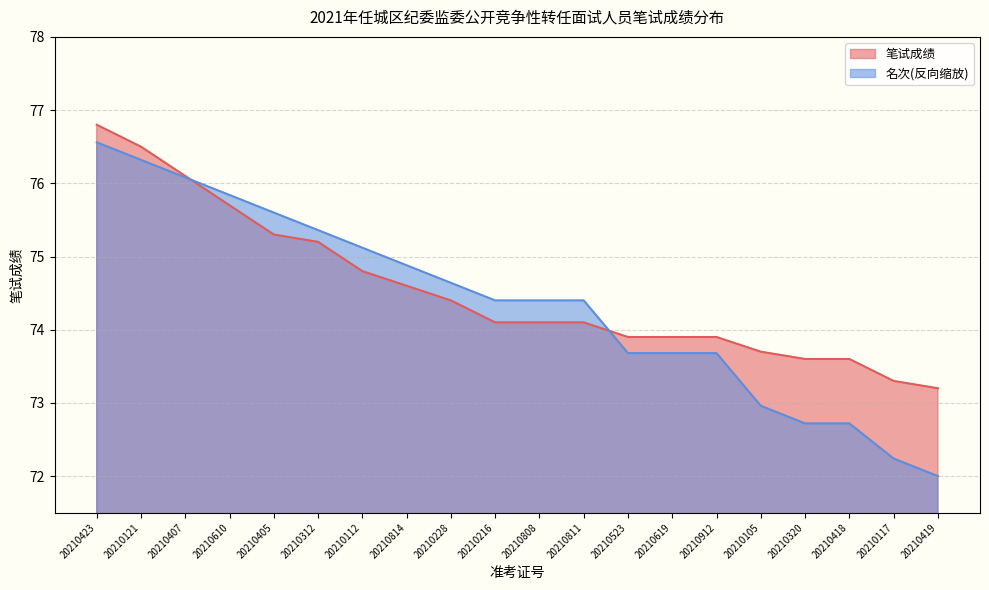

Rank the categories by 名次 value from lowest to highest.

20210419, 20210117, 20210320, 20210418, 20210105, 20210523, 20210619, 20210912, 20210216, 20210808, 20210811, 20210228, 20210814, 20210112, 20210312, 20210405, 20210610, 20210407, 20210121, 20210423